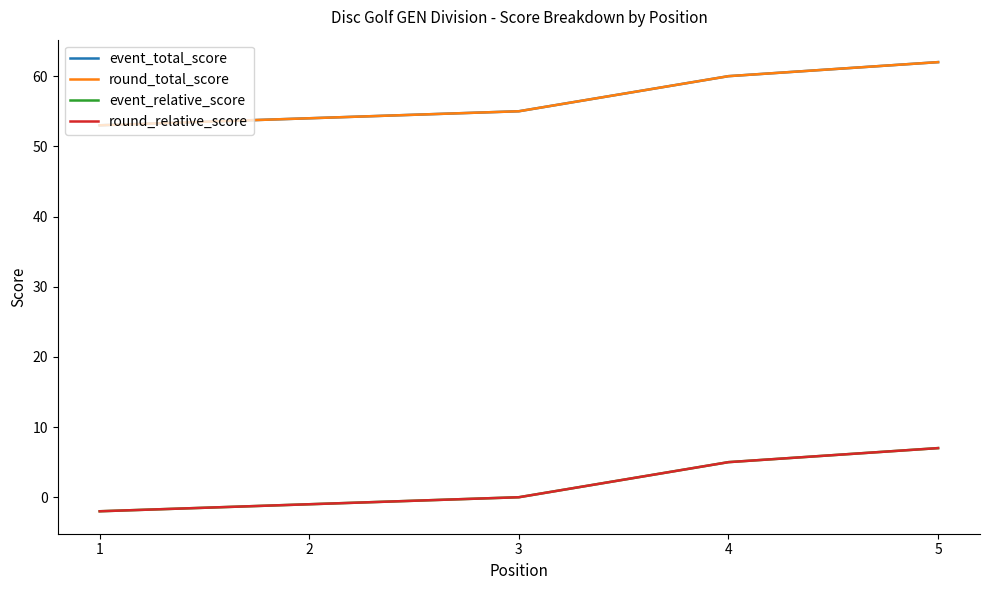

Does the chart have visible grid lines?

No